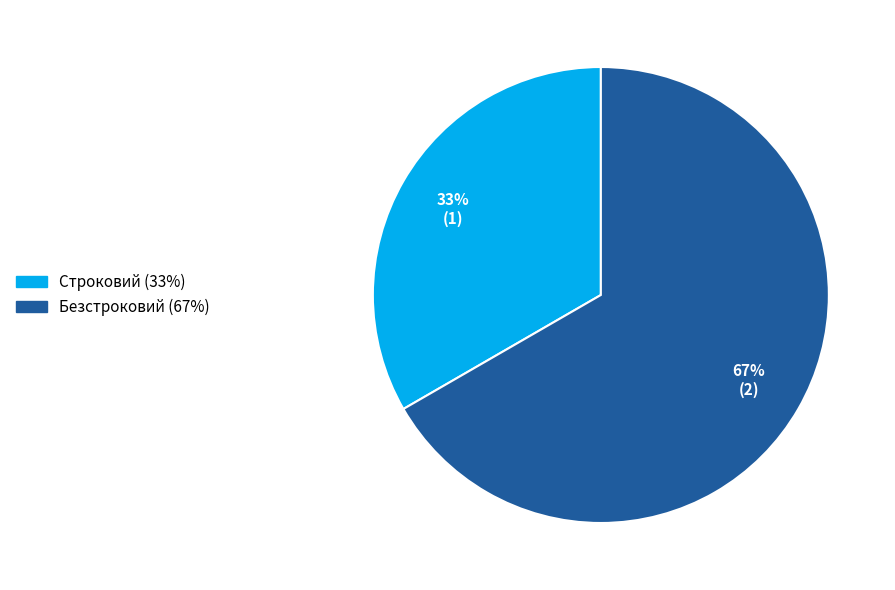

Do Строковий and Безстроковий together represent more than half of the pie?

Yes